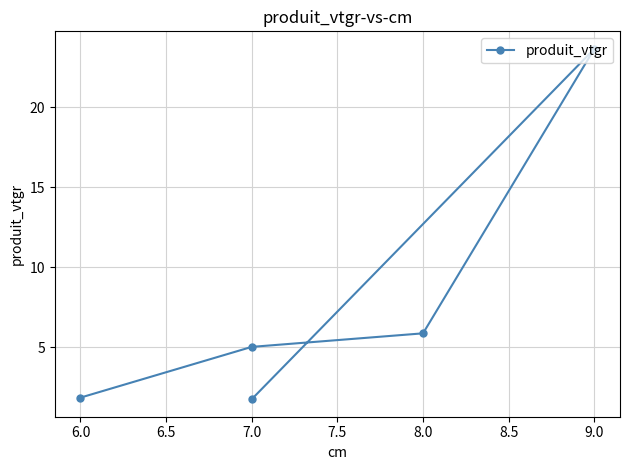

Reading right to left, what are all the values shown in this chart?

1.8	23.6	5.9	5.0	1.9